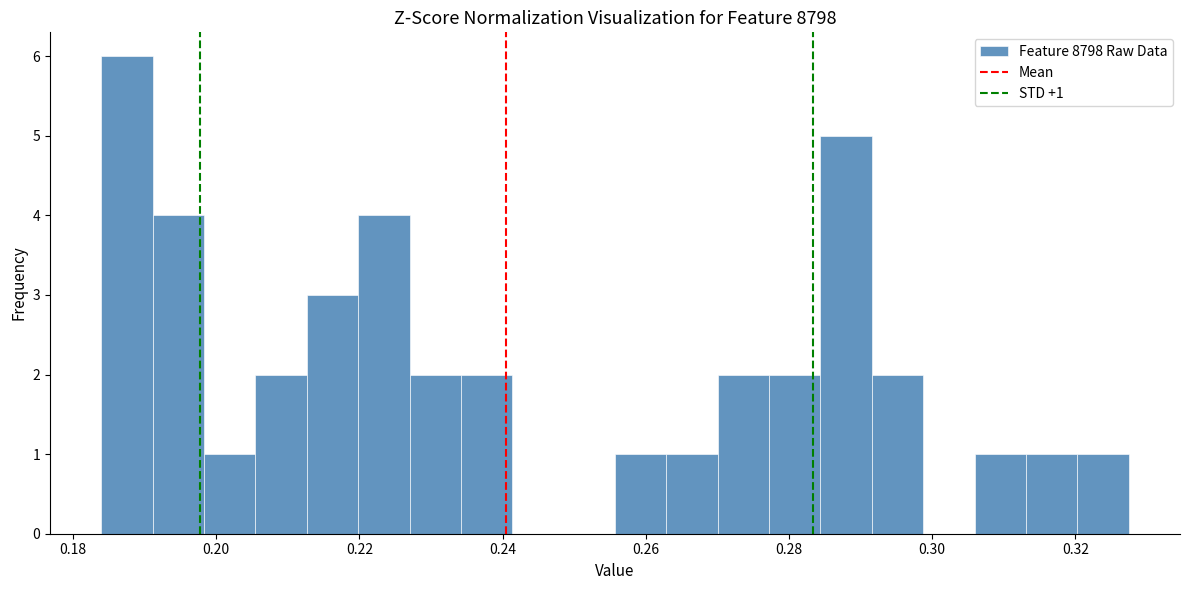

Read against the x-axis, roughly where is the centre of the tallest bar?

0.188